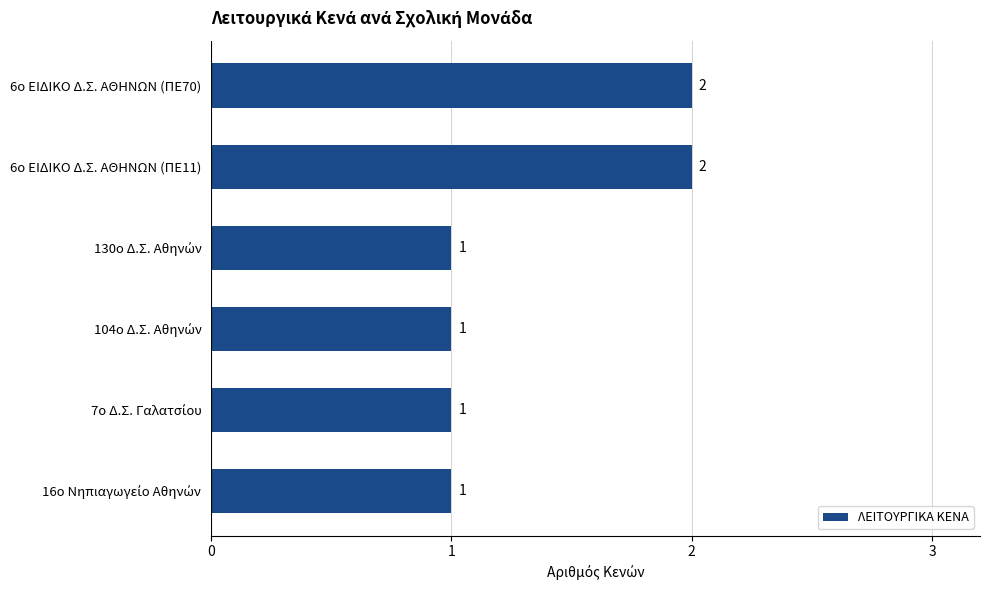

Are the bars horizontal?

Yes